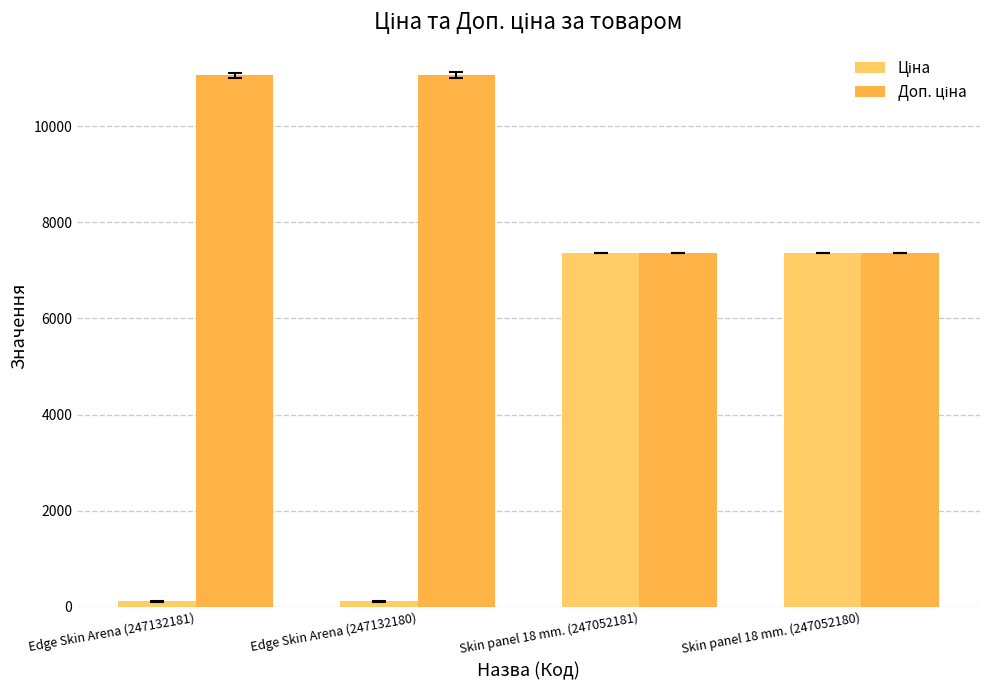

Does the chart contain any negative values?

No